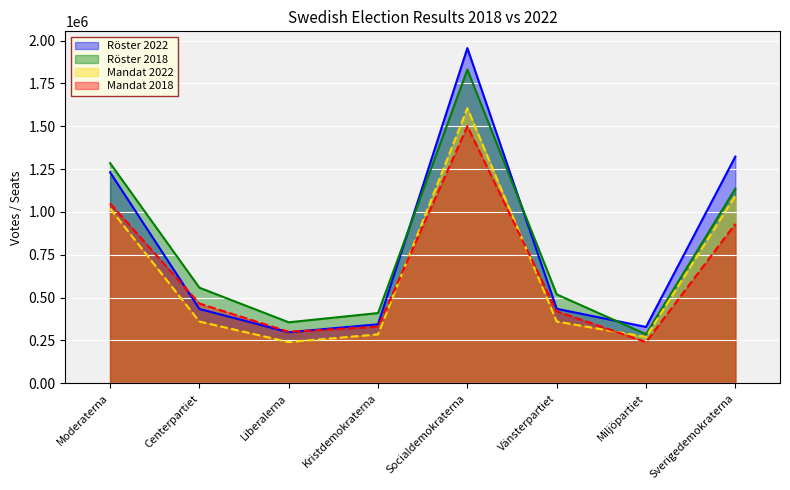

In Mandat 2022, how many points are higher than both neighbors (excluding endpoints)?

1